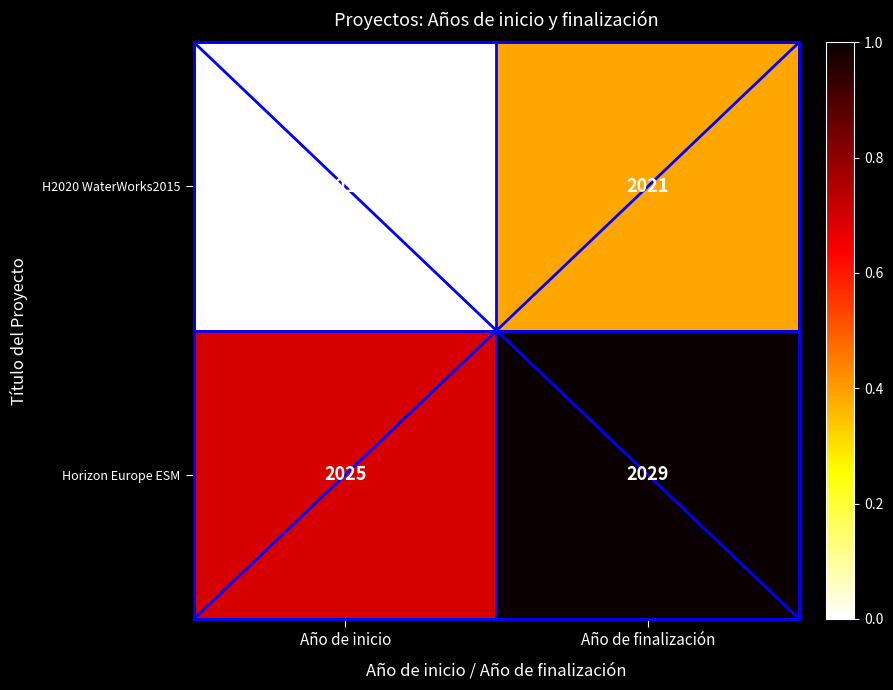

At which category does the chart reach its peak across all series?

Año de finalización